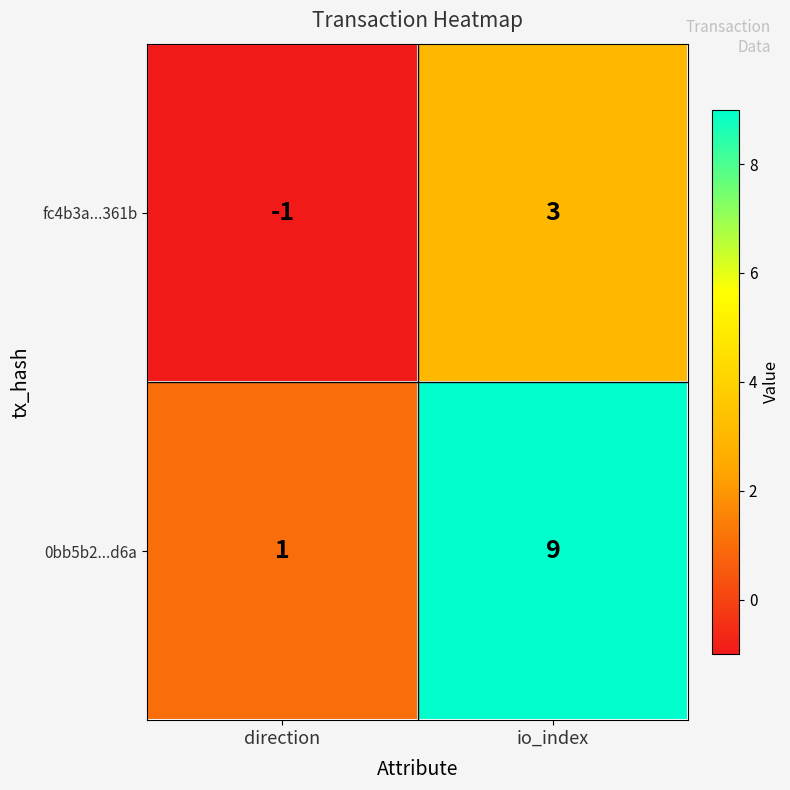

What is the average value of the 0bb5b2...d6a series?

5